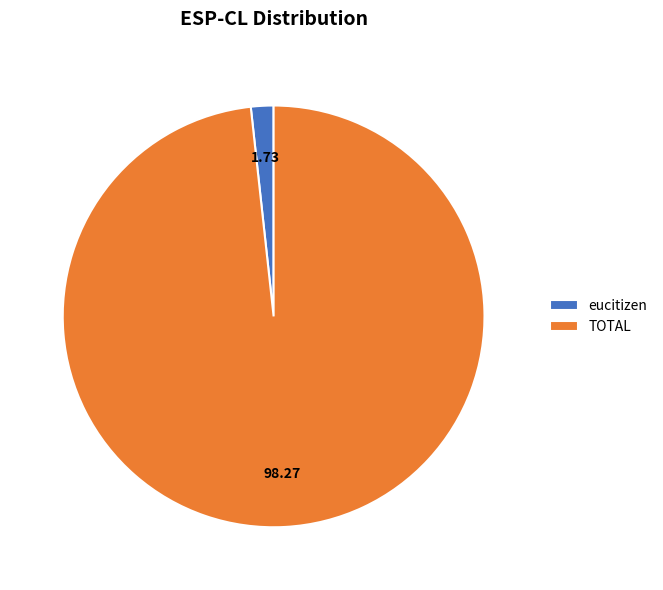

How many slices are in this pie chart?

2